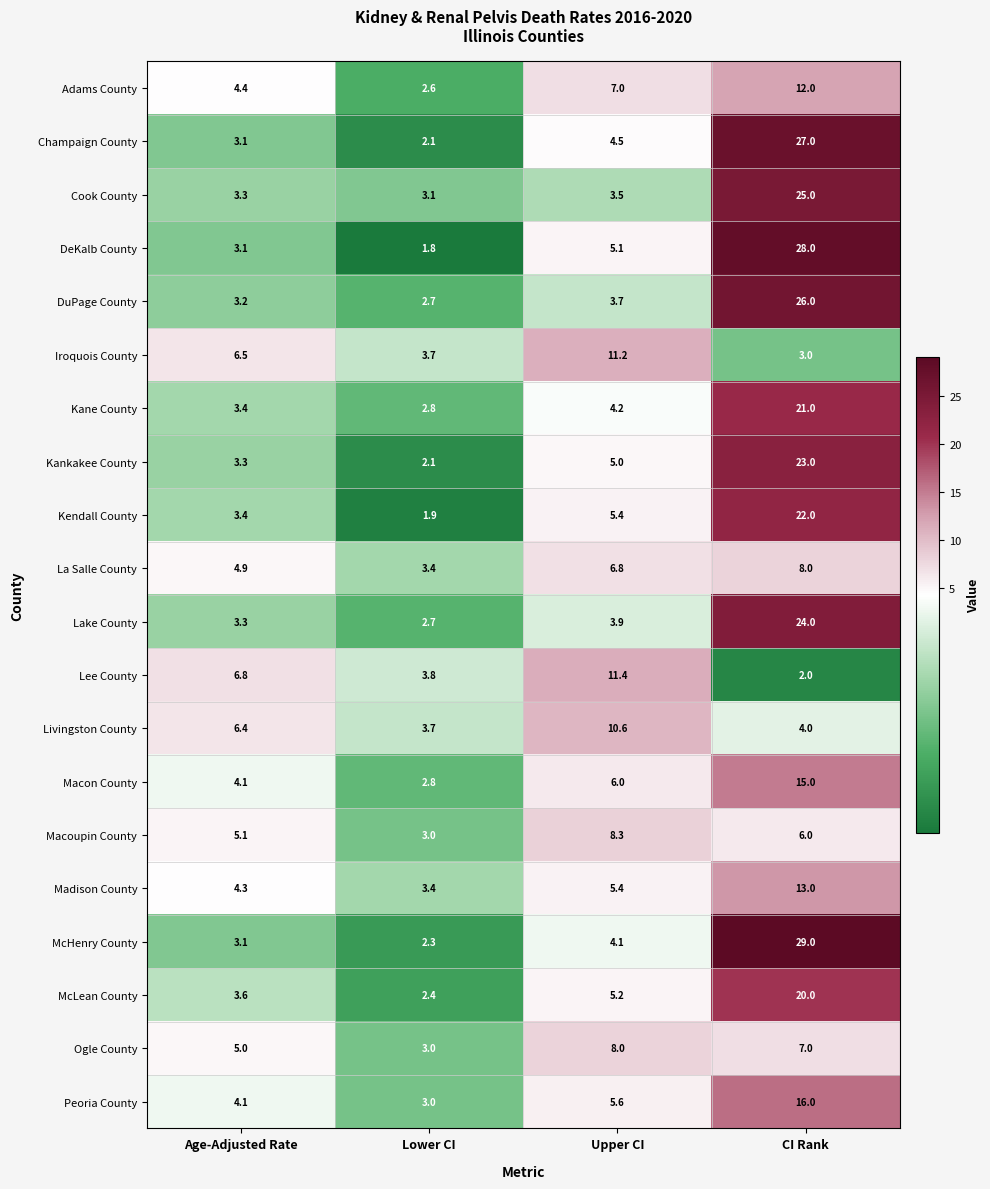

At which label is Lake County closest to 13?

Upper CI